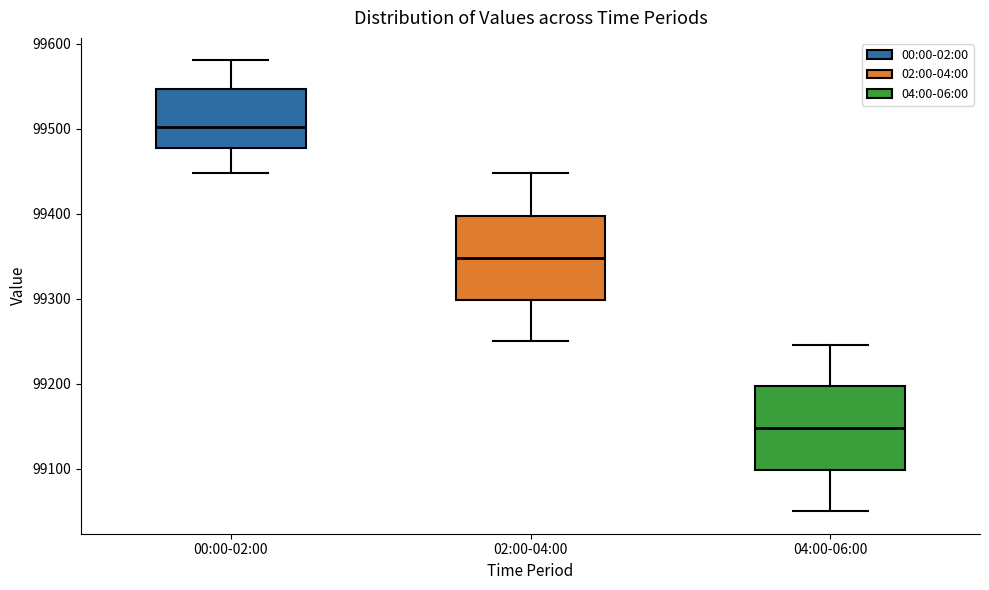

Reading left to right, transcribe this box plot: for each box, give where its median line is, the range the box spans, and where its two whiskers end, as read against the y-axis. The values are not printed on the chart, so give them approximately, as read against the axis.

00:00-02:00: median 99500, box 99480 to 99550, whiskers 99450 to 99580
02:00-04:00: median 99350, box 99300 to 99400, whiskers 99250 to 99450
04:00-06:00: median 99150, box 99100 to 99200, whiskers 99050 to 99250